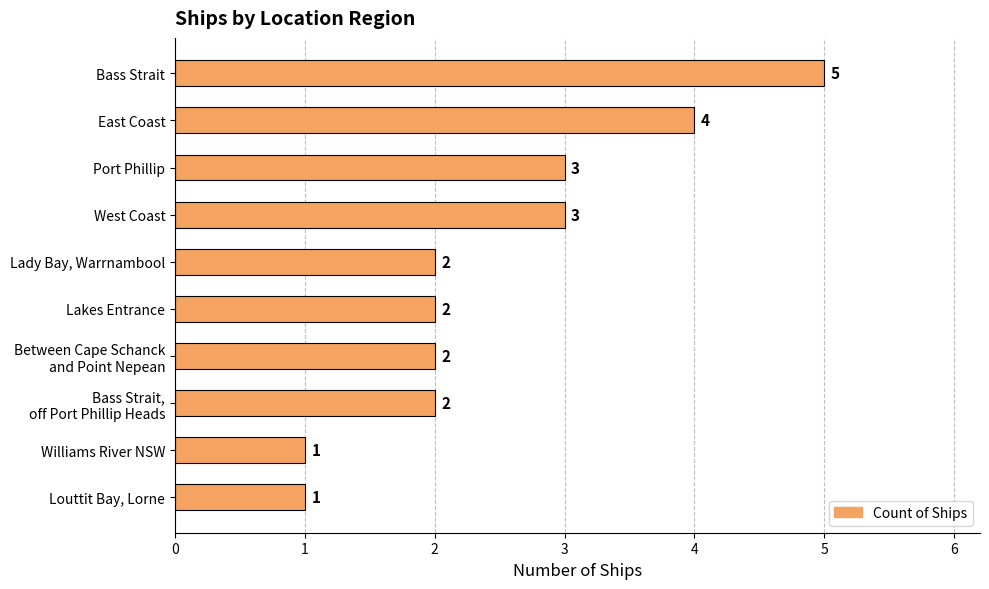

Count the values in the range 2 to 3.

6